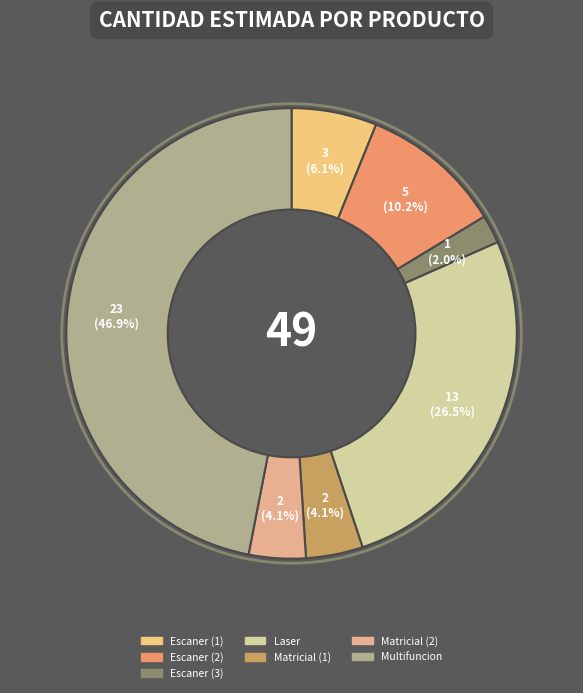

Is there a majority slice in this chart?

No